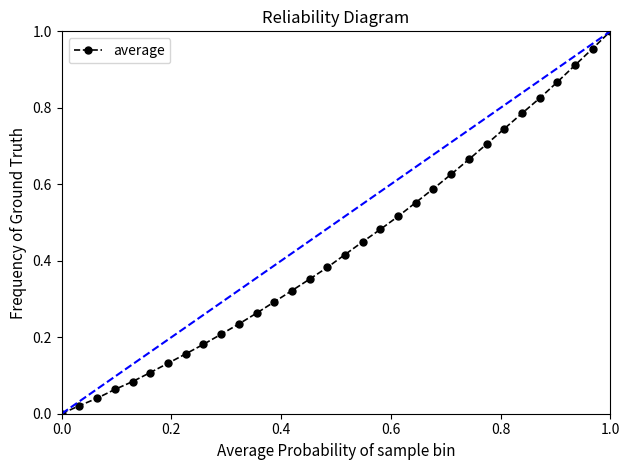

The value of average at 1.0 is 0.3. True or false?

False